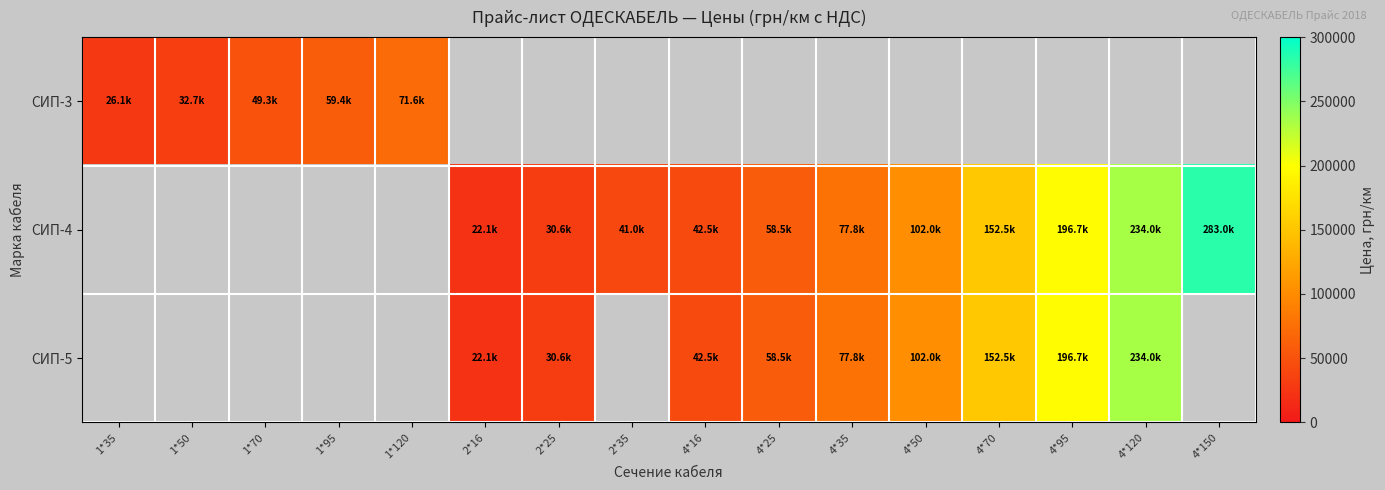

How many data points does each series have?

16